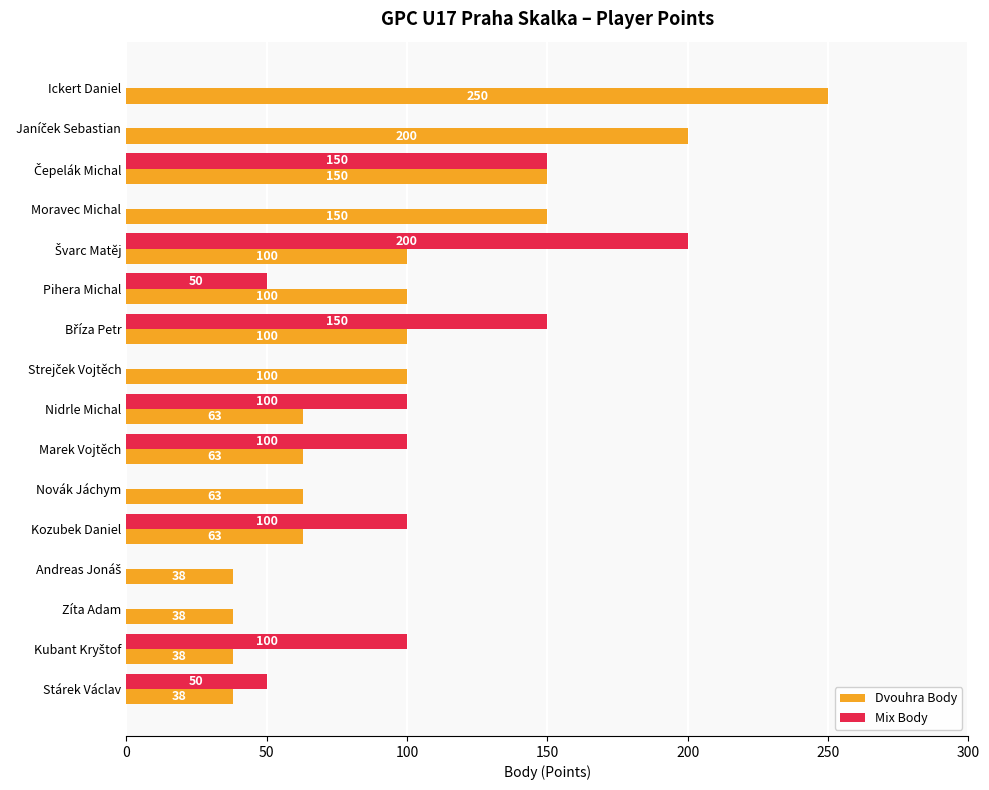

What is the sum of all Dvouhra Body values?

1554